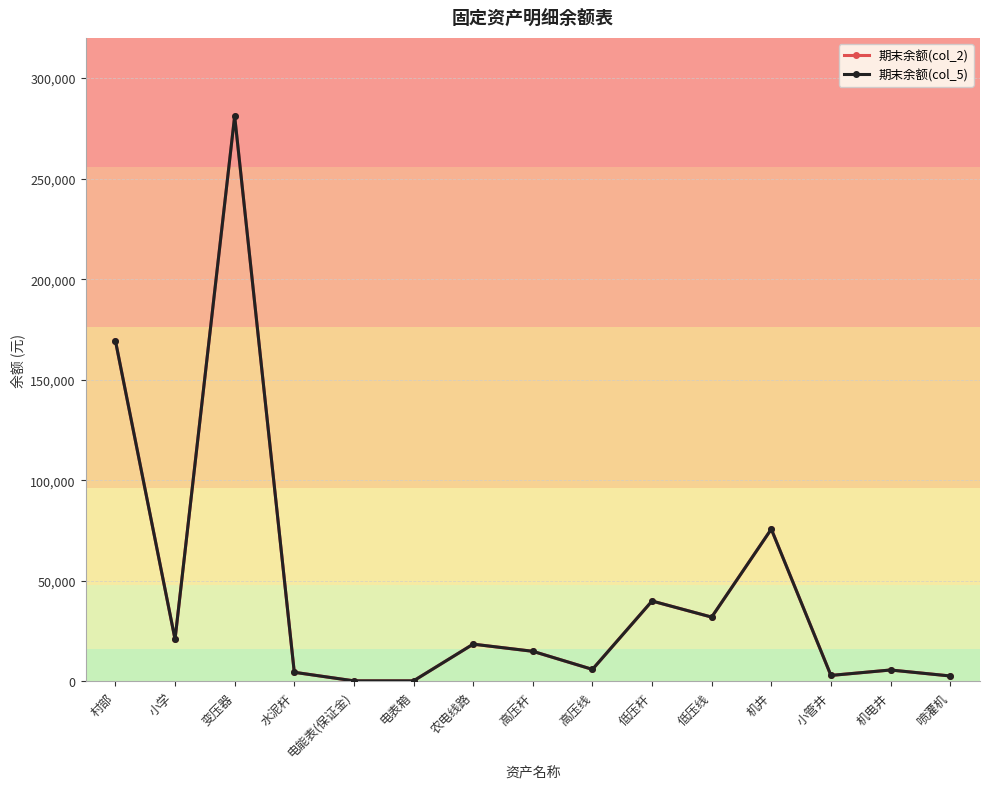

Does the chart have visible grid lines?

Yes